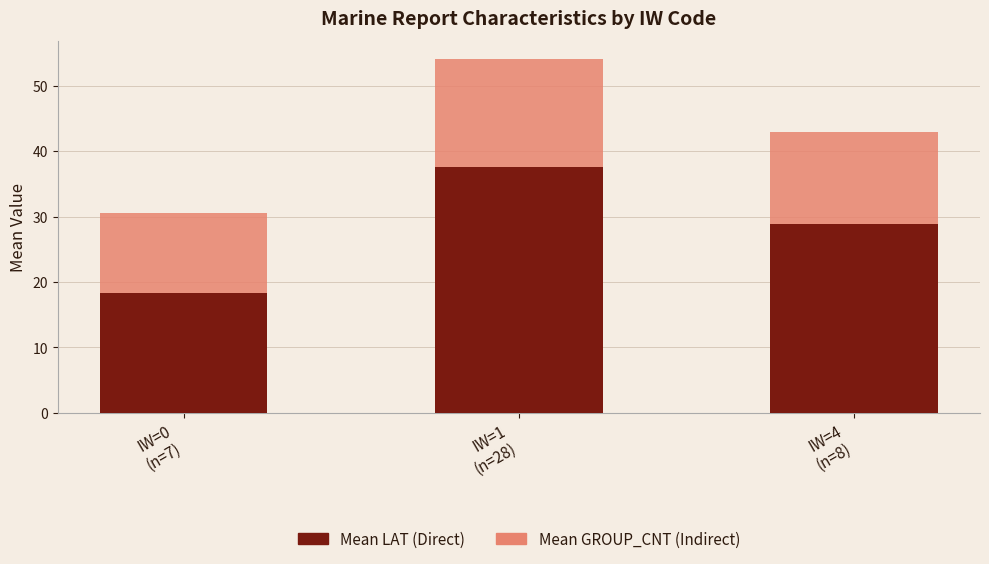

Reading left to right, what are the values for Mean LAT (Direct)?

18.4	37.6	28.9